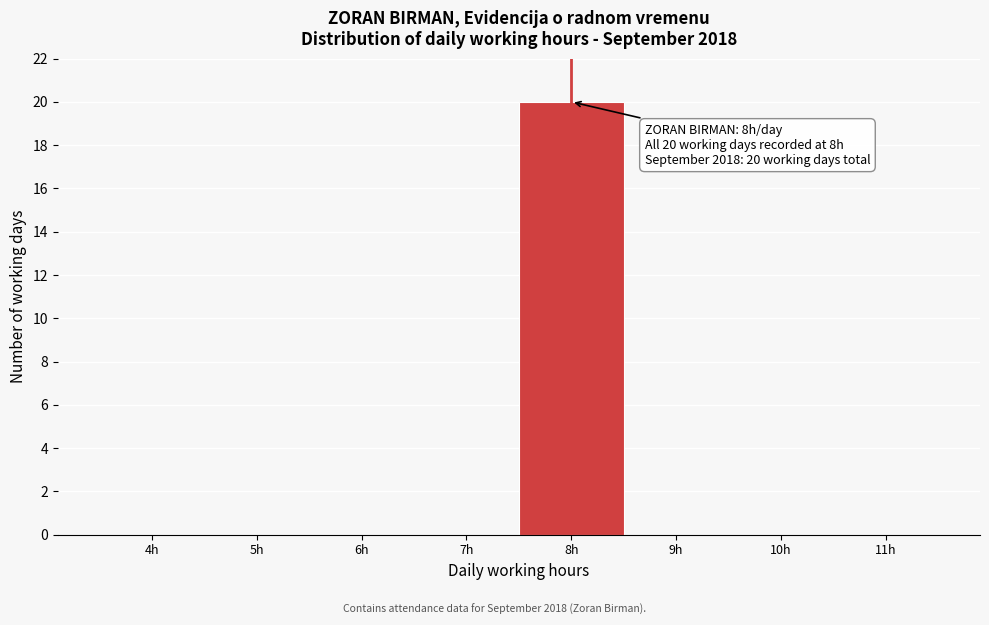

Reading left to right, extract all data points from this chart.

4h=0	5h=0	6h=0	7h=0	8h=20	9h=0	10h=0	11h=0